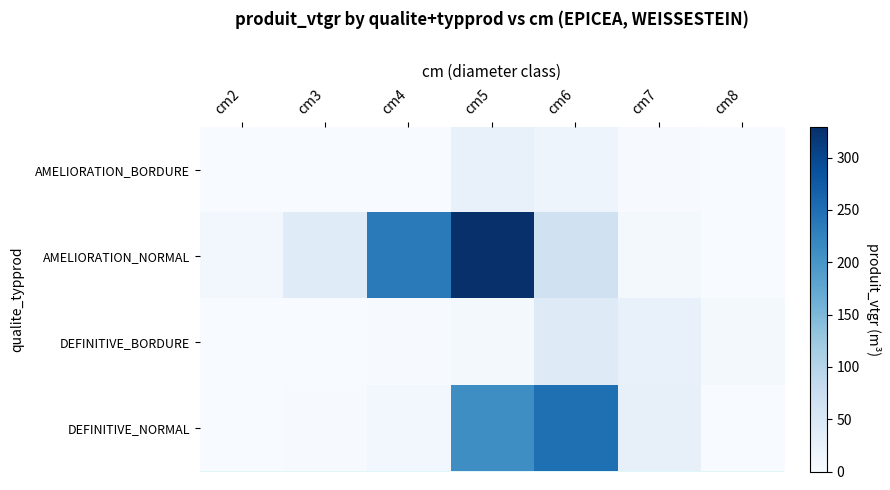

Reading left to right, what are all the values shown in this chart?

AMELIORATION_BORDURE: cm2=0.2	cm3=0.0	cm4=1.1	cm5=23.7	cm6=16.2	cm7=2.3	cm8=0.0
AMELIORATION_NORMAL: cm2=9.2	cm3=39.0	cm4=234.4	cm5=329.5	cm6=65.1	cm7=7.4	cm8=0.0
DEFINITIVE_BORDURE: cm2=0.5	cm3=0.7	cm4=1.5	cm5=7.4	cm6=41.0	cm7=23.9	cm8=6.3
DEFINITIVE_NORMAL: cm2=0.0	cm3=1.5	cm4=9.6	cm5=210.5	cm6=248.8	cm7=26.9	cm8=0.0